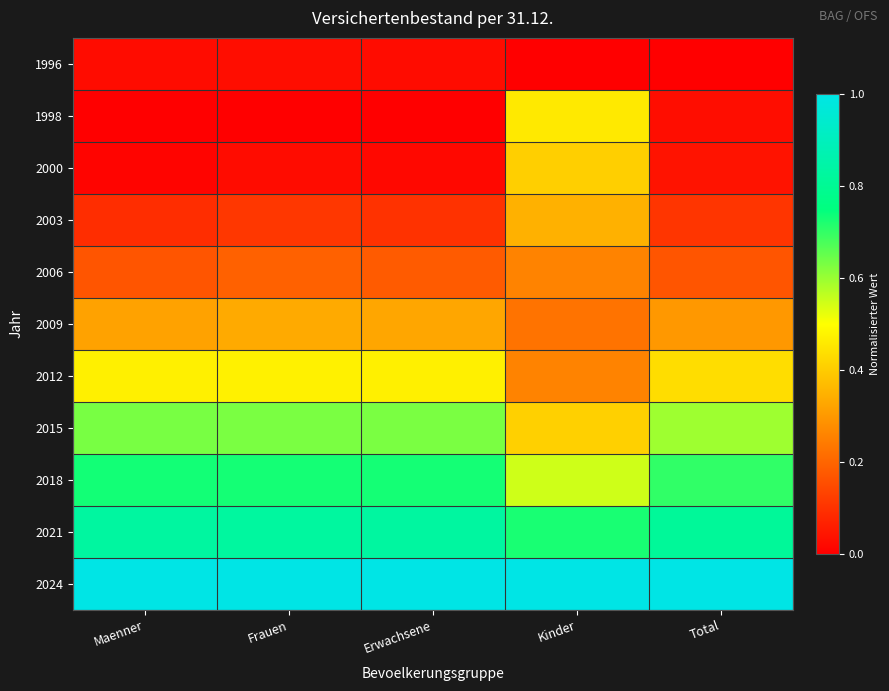

At which category does the chart reach its minimum across all series?

Kinder